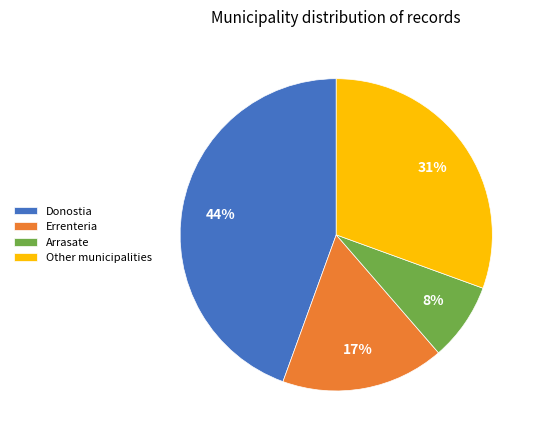

Is it true that Arrasate is 1% of the pie?

False